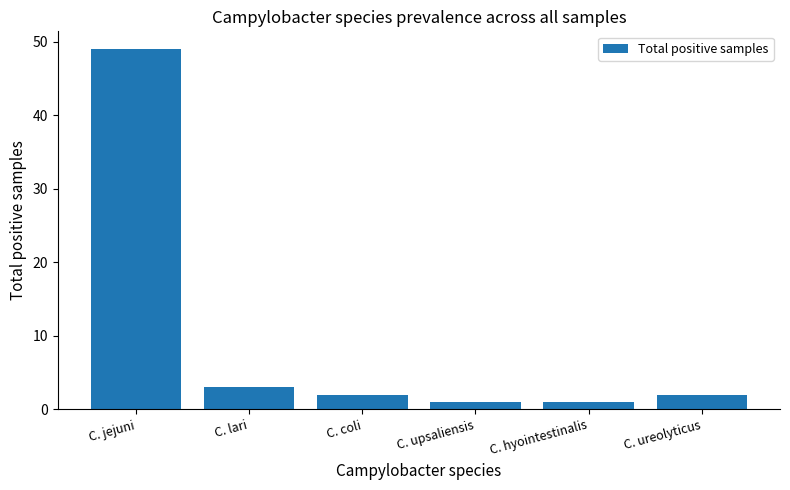

Reading left to right, list all the values displayed in this chart.

C. jejuni=49	C. lari=3	C. coli=2	C. upsaliensis=1	C. hyointestinalis=1	C. ureolyticus=2